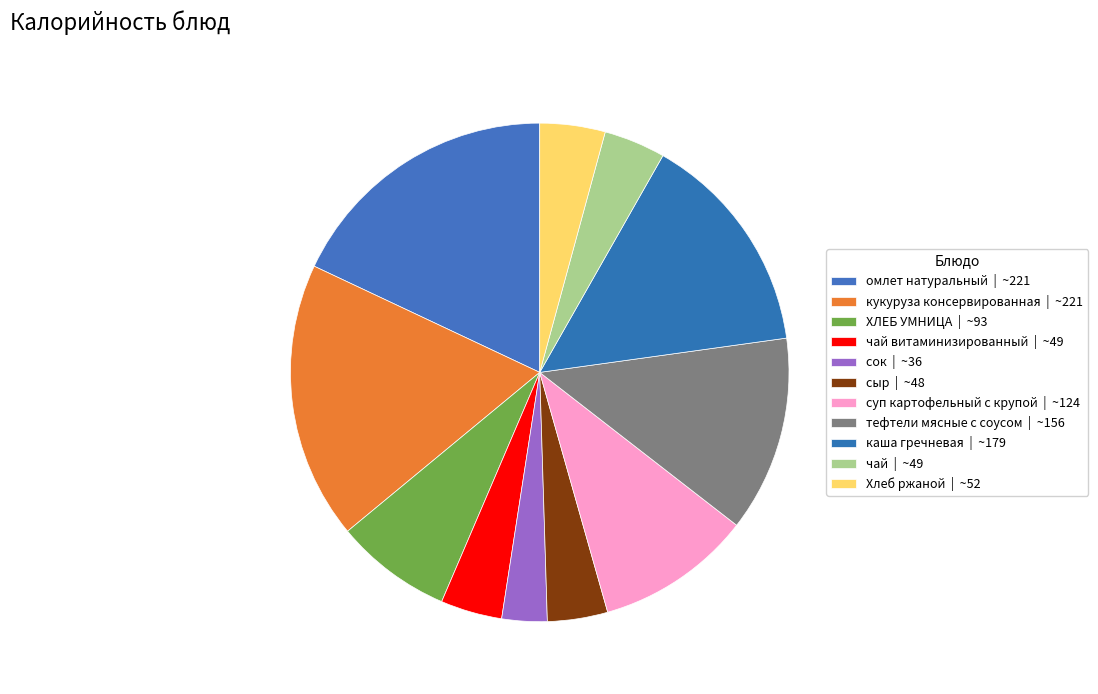

Rank the categories by value from highest to lowest.

омлет натуральный, кукуруза консервированная, каша гречневая, тефтели мясные с соусом, суп картофельный с крупой, ХЛЕБ УМНИЦА, Хлеб ржаной, чай витаминизированный, чай, сыр, сок